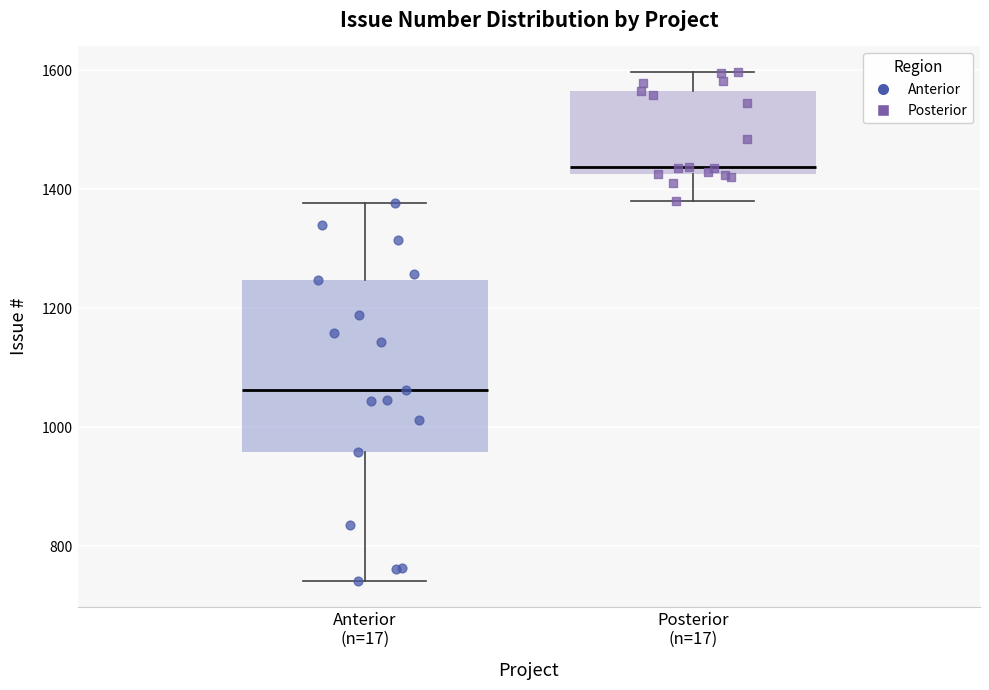

Where is the lower edge of the box for Posterior (n=17) on the y-axis? The values are not printed on the chart, so give them approximately, as read against the axis.

1420